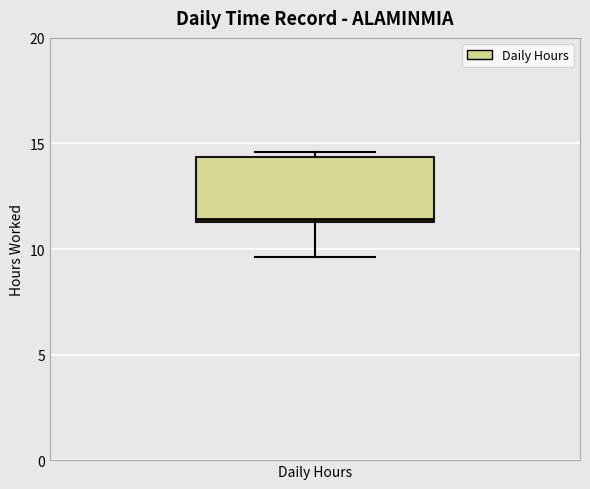

Read this box plot against the y-axis: the position of the median line, the range covered by the box, and the ends of both whiskers. The values are not printed on the chart, so give them approximately, as read against the axis.

median 11.5, box 11.5 to 14.5, whiskers 9.5 to 14.5 (just above the box's upper edge)